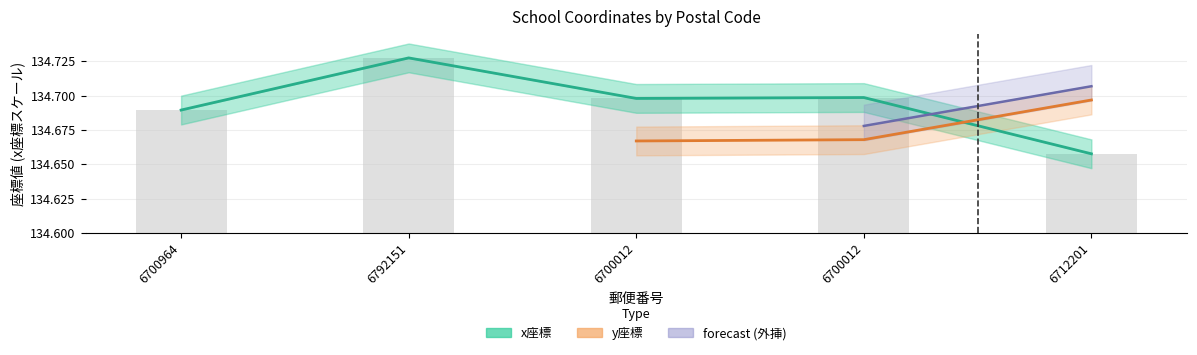

Does the chart contain any negative values?

No